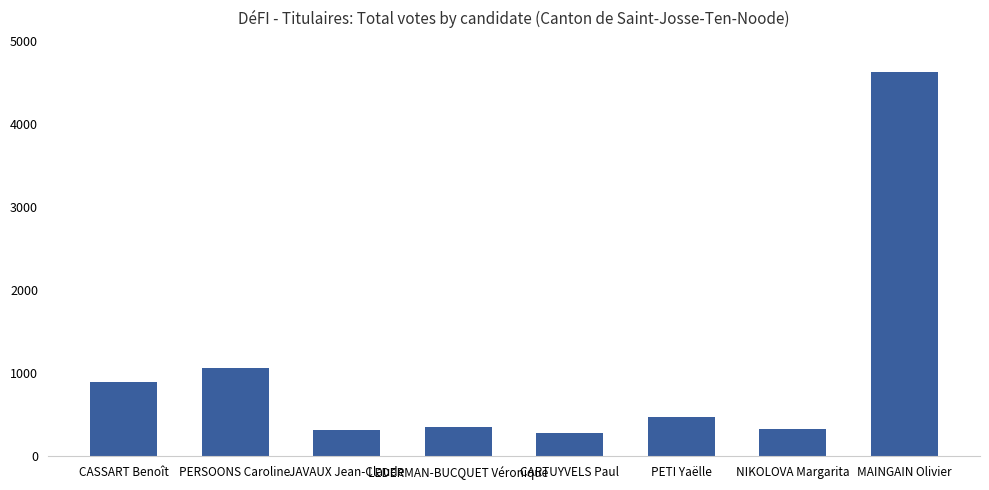

How many distinct data groups are displayed?

1